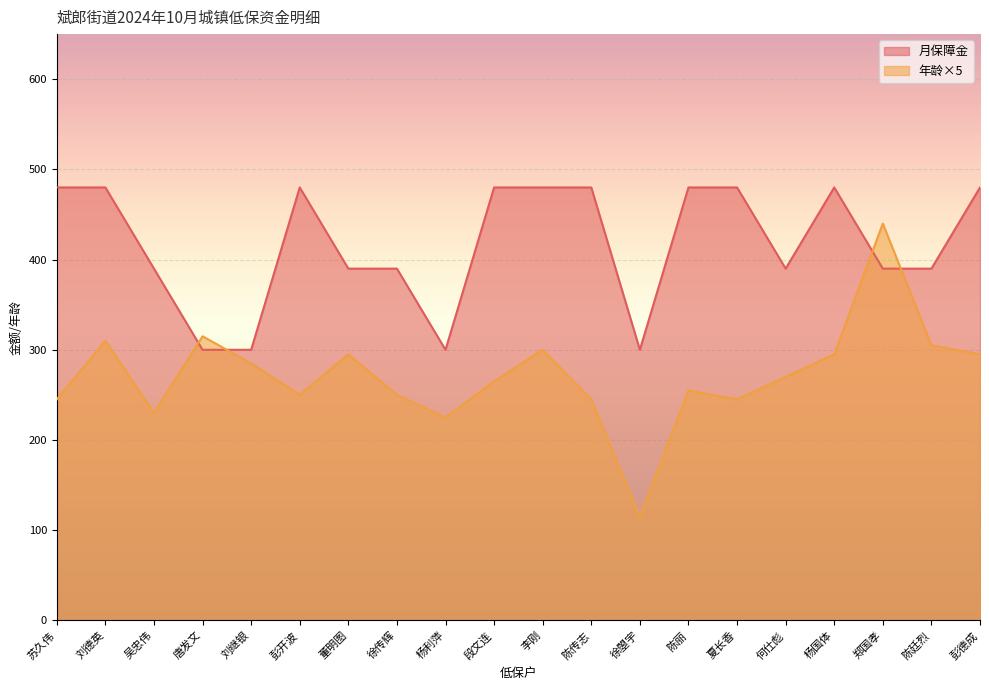

Reading right to left, transcribe all the data shown in this chart.

月保障金: 480	390	390	480	390	480	480	300	480	480	480	300	390	390	480	300	300	390	480	480
年龄: 295	305	440	295	270	245	255	115	245	300	265	225	250	295	250	285	315	230	310	245